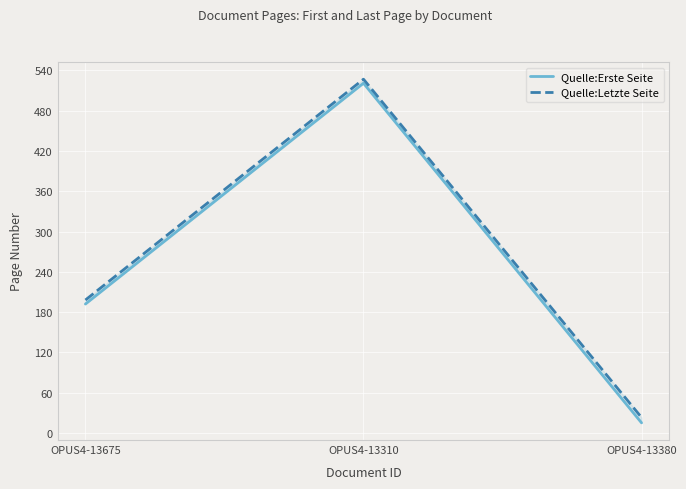

Rank the series at OPUS4-13675 from highest to lowest value.

Quelle:Letzte Seite, Quelle:Erste Seite